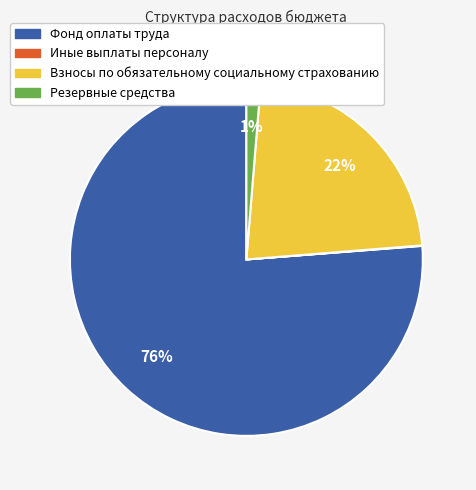

To the nearest percent, what is the difference between the Взносы по обязательному социальному страхованию and Резервные средства slice percentages?

21%